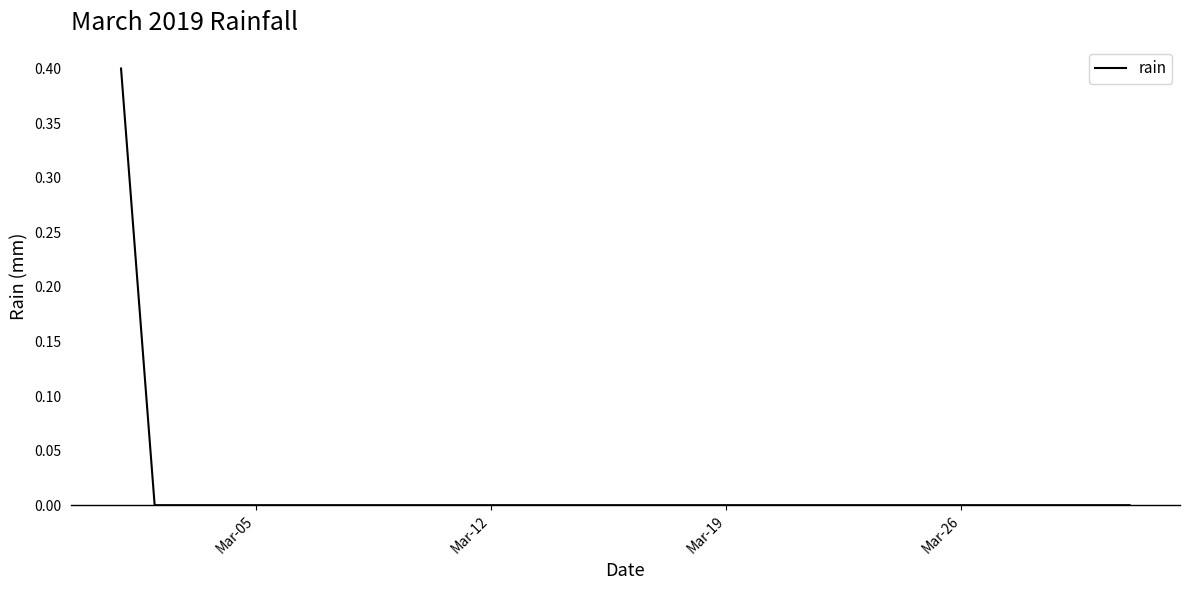

What is the difference between the maximum and minimum values?

0.4